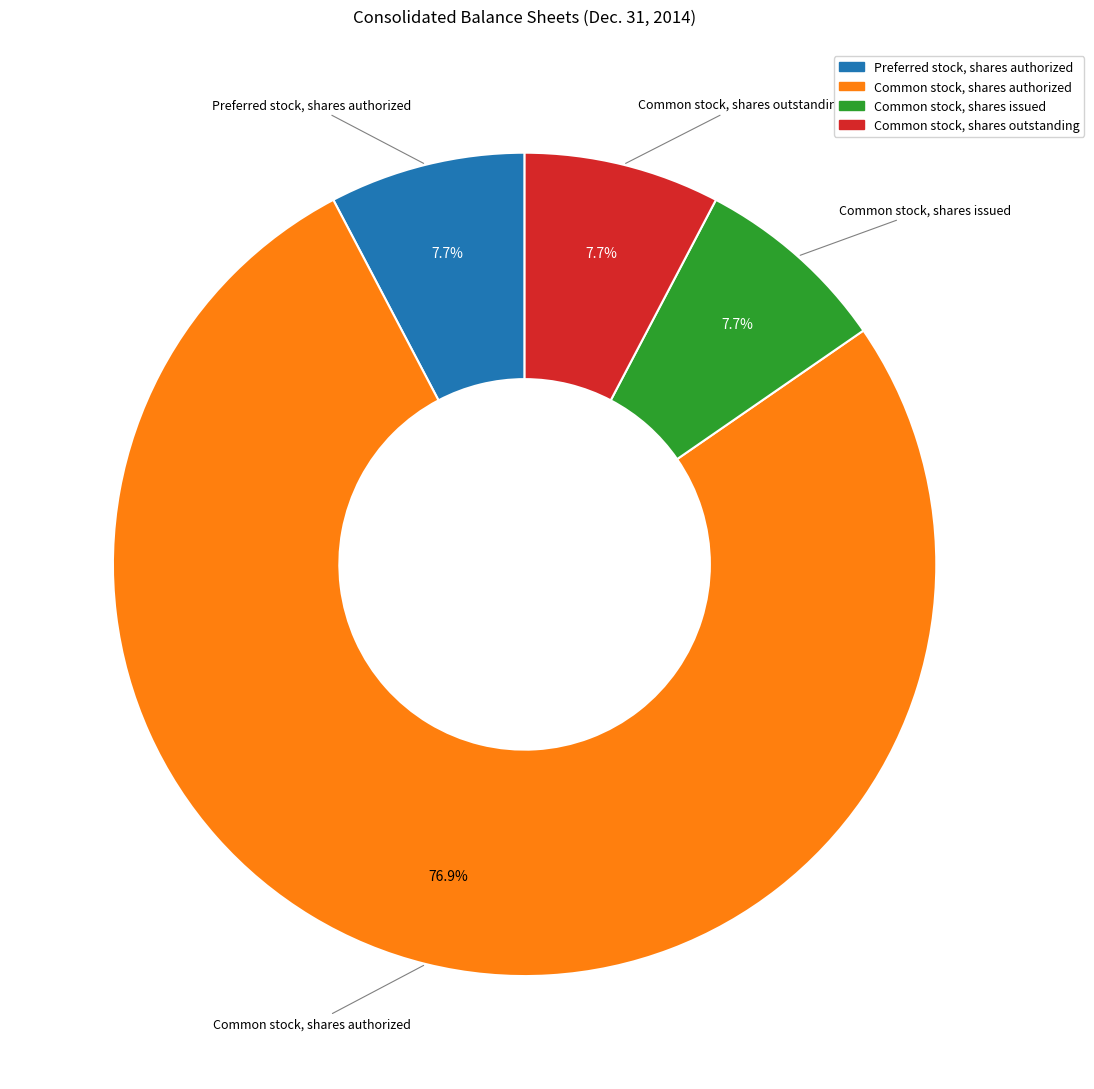

To the nearest percent, what is the average slice percentage?

25%